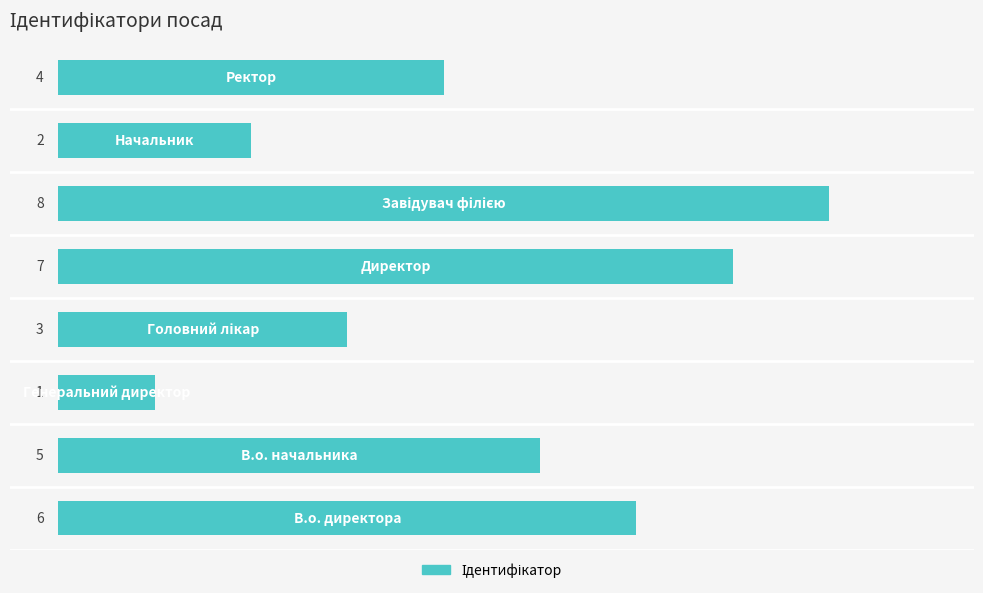

What is the greatest value displayed?

8